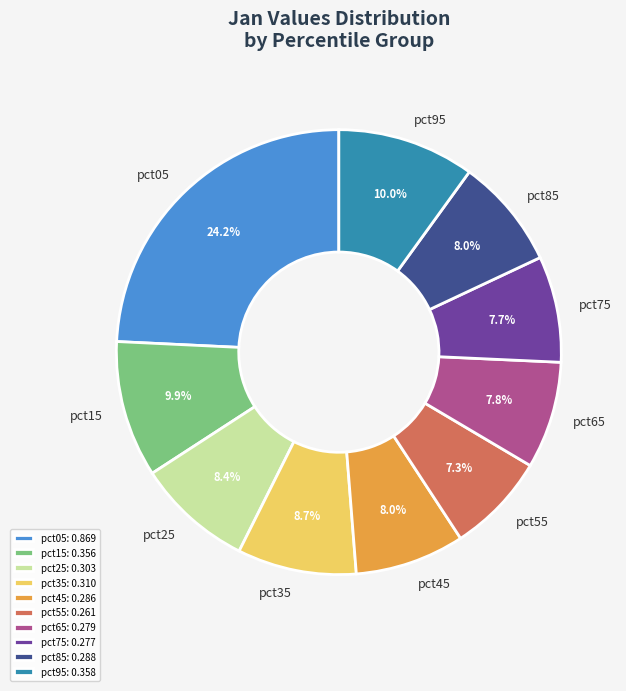

Is the sum of pct35 and pct25 greater than half?

No